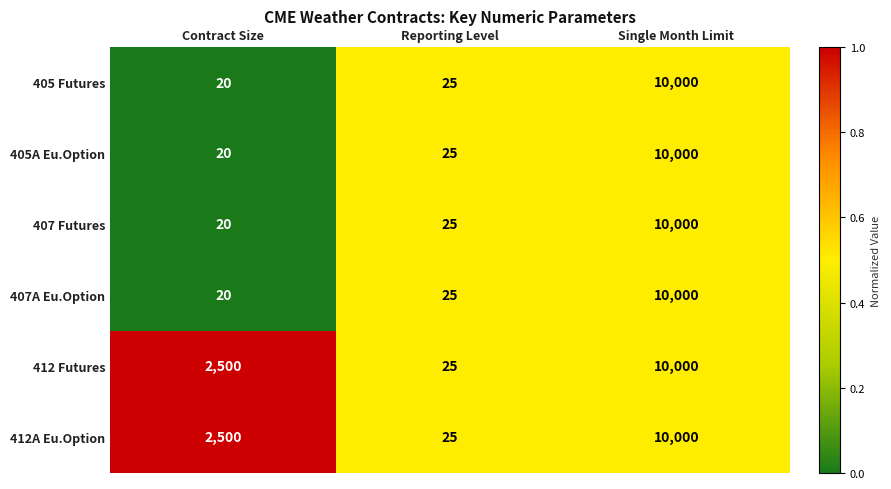

What is the average value of the 407 Futures series?

3348